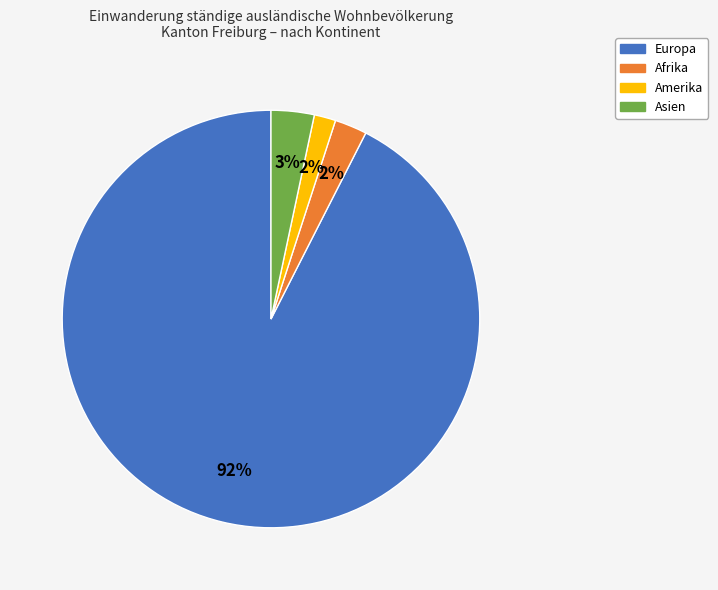

What is the largest slice in the pie chart?

Europa